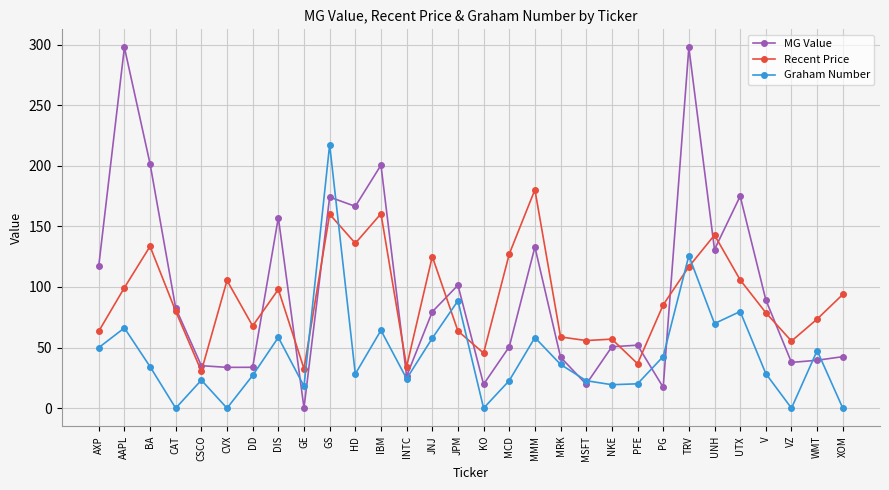

What is the maximum value shown in the chart?

297.7